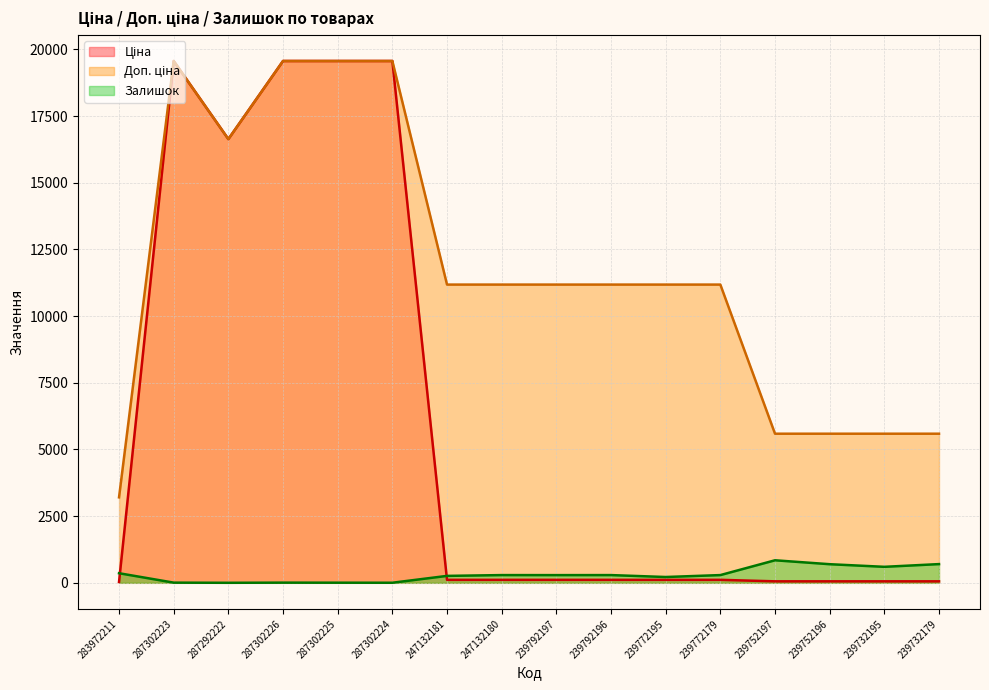

Which category has the lowest value in the Ціна series?

283972211